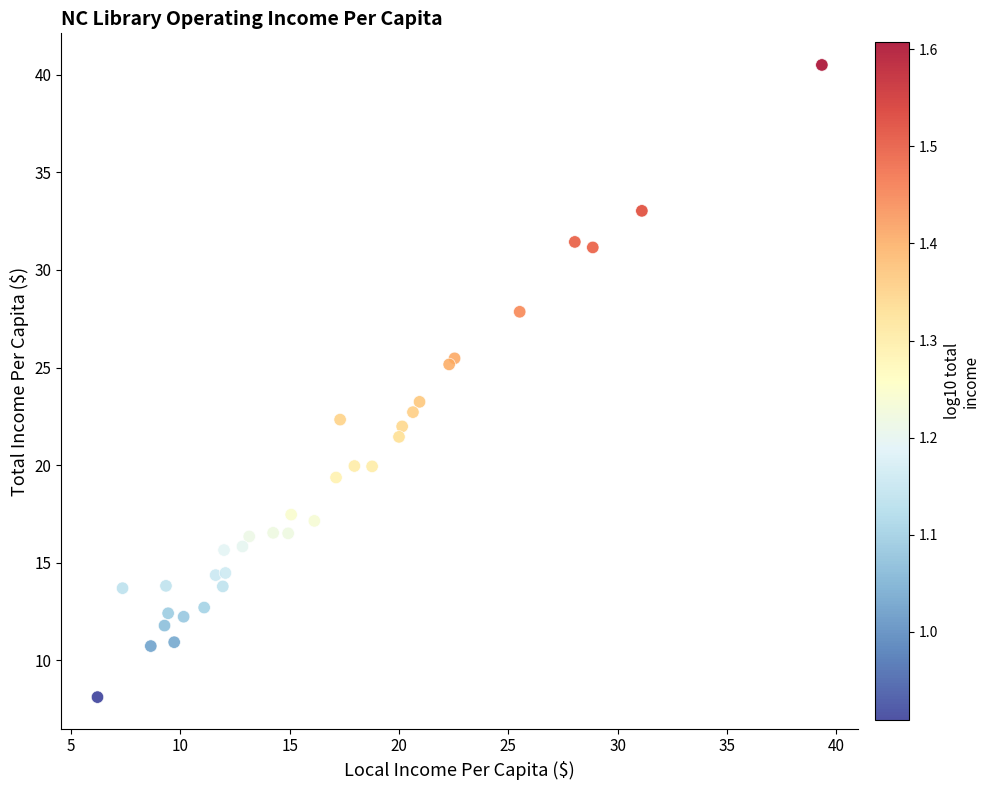

What Y value in the scatter plot is closest to 24?

23.2